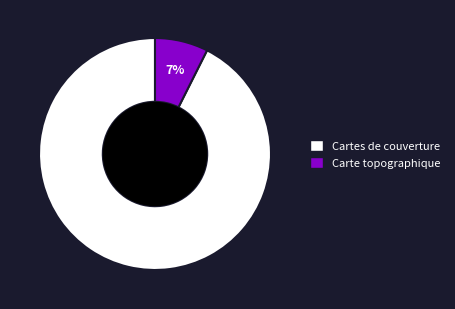

Is there a majority slice in this chart?

Yes